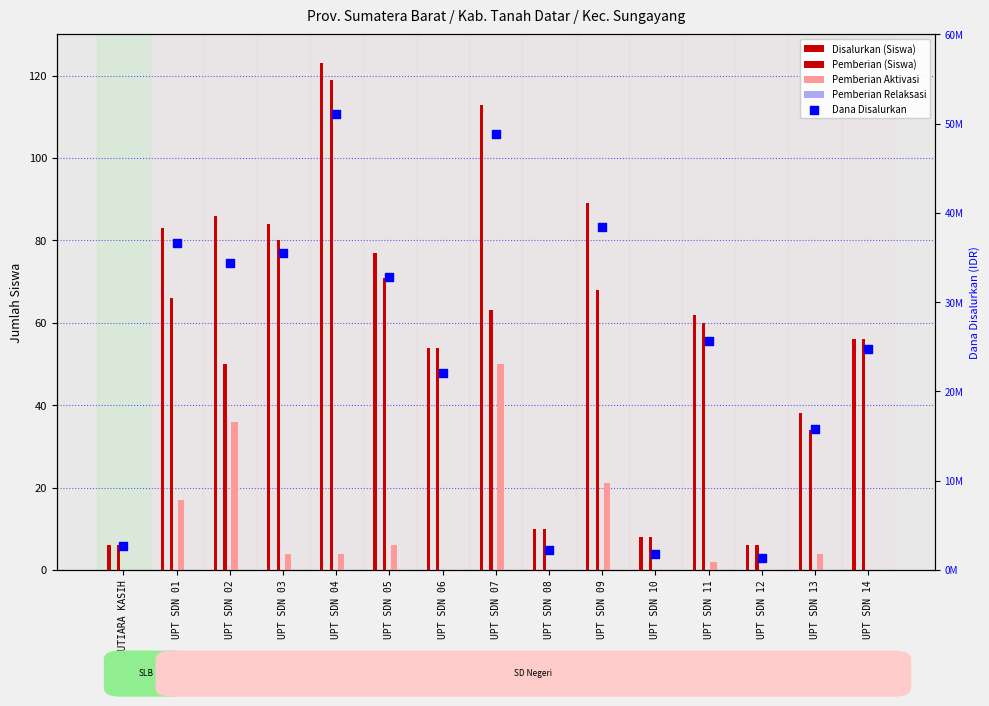

At how many categories does at least one series exceed 4803882?

11